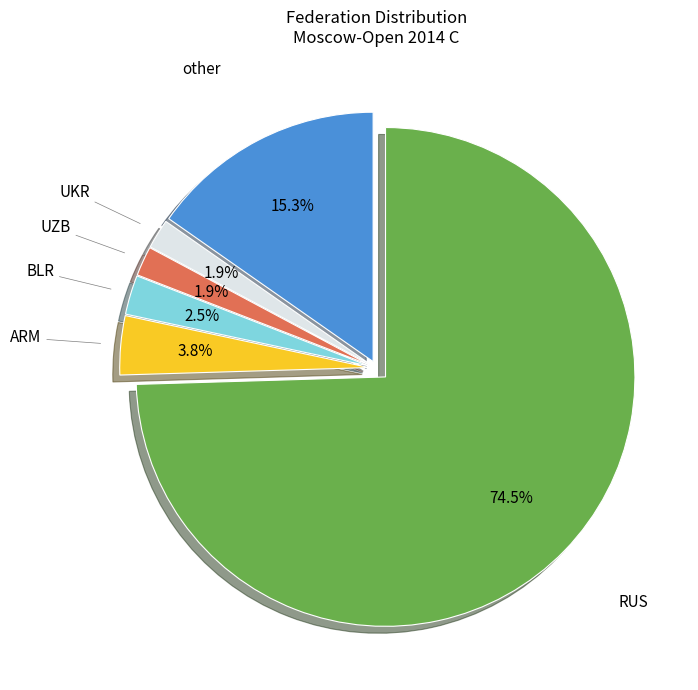

Which category accounts for the majority?

RUS